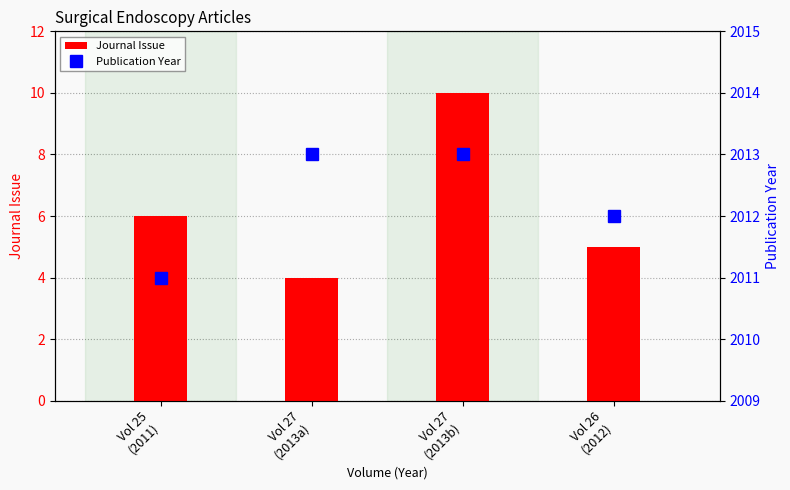

How many groups of bars are there?

4